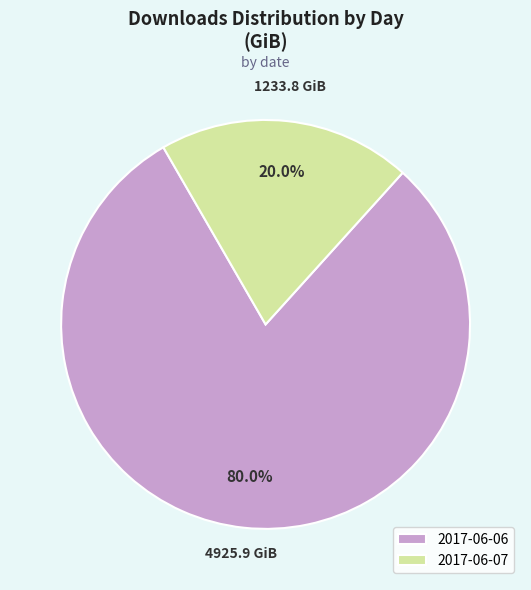

Is it true that 2017-06-06 is 80% of the pie?

True